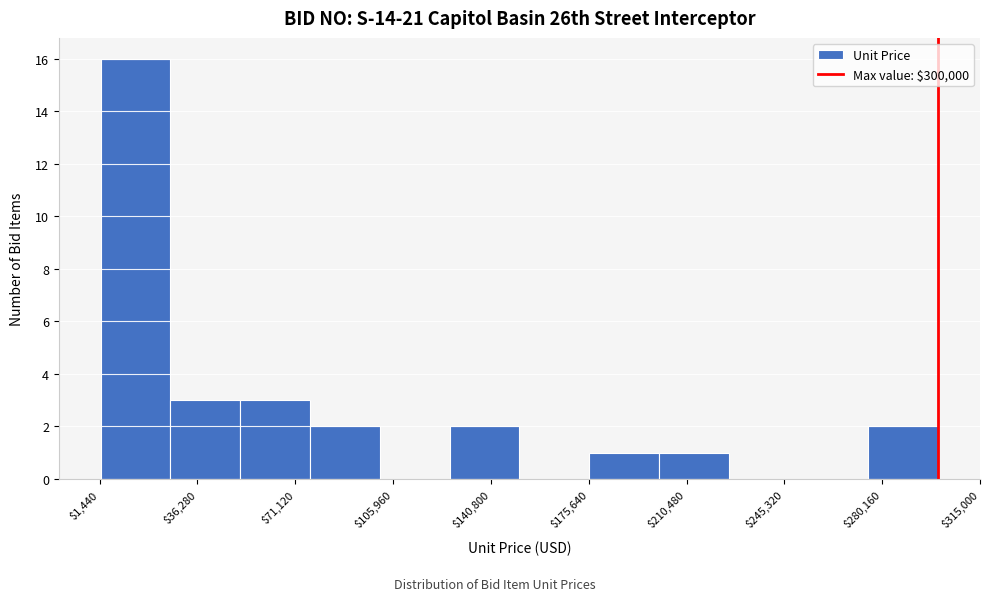

How tall is the bar that spans 200000 to 225000 on the x-axis? Neither the bar edges nor the heights are printed on the chart, so give them approximately, as read against the axes.

1